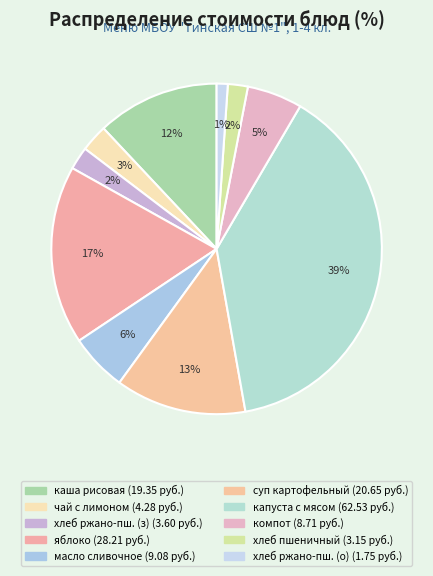

Count the number of slices in the pie.

10